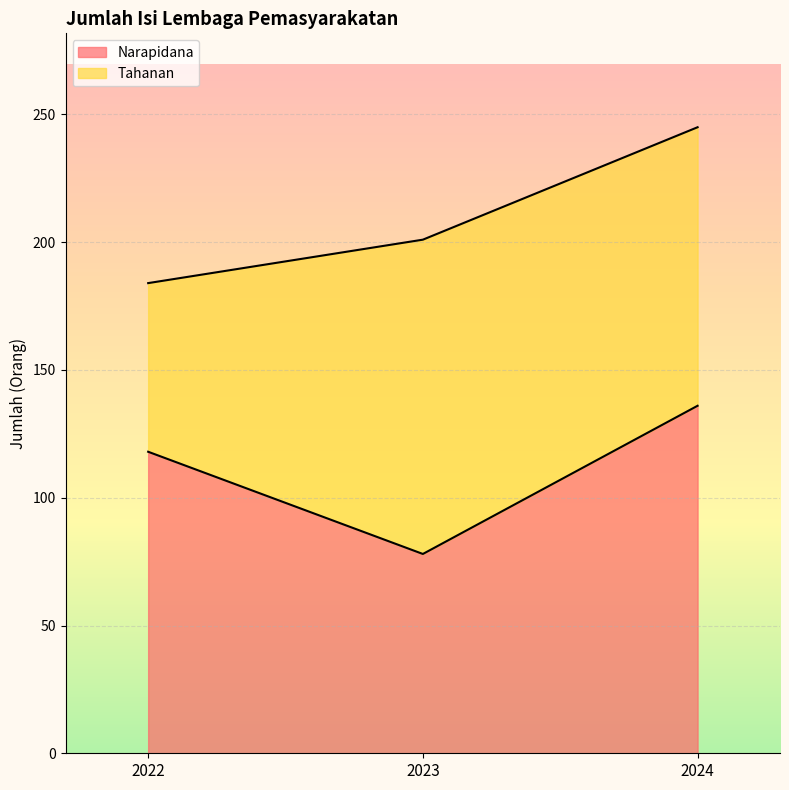

What is the difference between the maximum and second lowest values?

18